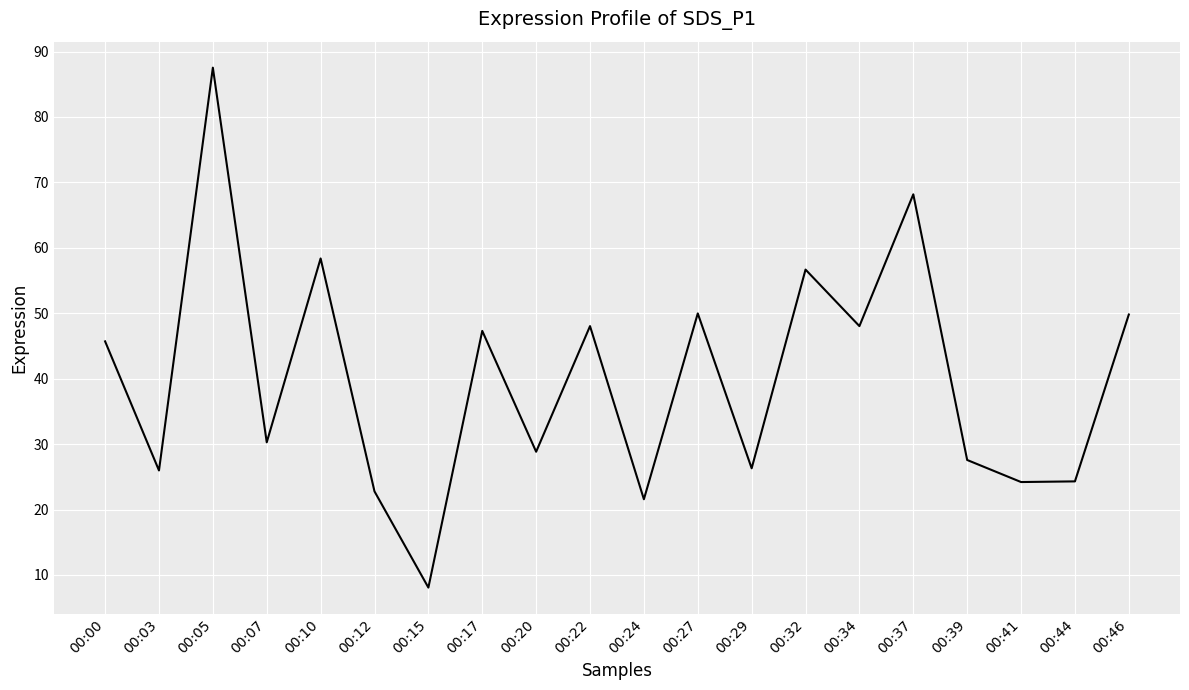

Where is the first local minimum?

00:03